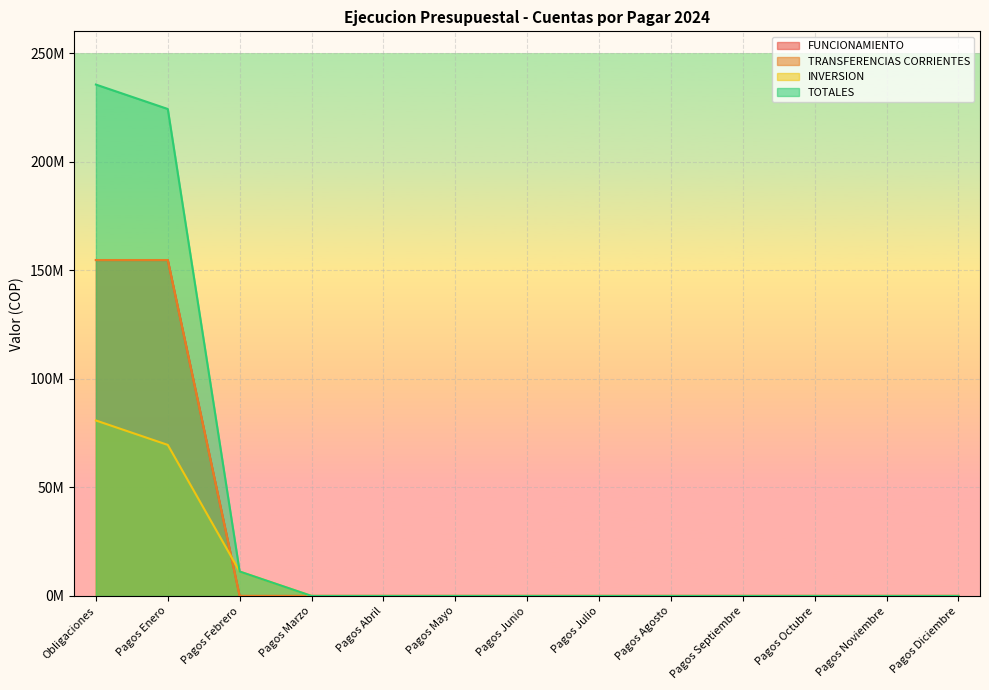

Reading right to left, list all the values displayed in this chart.

FUNCIONAMIENTO: Pagos Diciembre=0.0	Pagos Noviembre=0.0	Pagos Octubre=0.0	Pagos Septiembre=0.0	Pagos Agosto=0.0	Pagos Julio=0.0	Pagos Junio=0.0	Pagos Mayo=0.0	Pagos Abril=0.0	Pagos Marzo=0.0	Pagos Febrero=0.0	Pagos Enero=154682951.0	Obligaciones=154682951.0
TRANSFERENCIAS CORRIENTES: Pagos Diciembre=0.0	Pagos Noviembre=0.0	Pagos Octubre=0.0	Pagos Septiembre=0.0	Pagos Agosto=0.0	Pagos Julio=0.0	Pagos Junio=0.0	Pagos Mayo=0.0	Pagos Abril=0.0	Pagos Marzo=0.0	Pagos Febrero=0.0	Pagos Enero=154682951.0	Obligaciones=154682951.0
INVERSION: Pagos Diciembre=0.0	Pagos Noviembre=0.0	Pagos Octubre=0.0	Pagos Septiembre=0.0	Pagos Agosto=0.0	Pagos Julio=0.0	Pagos Junio=0.0	Pagos Mayo=0.0	Pagos Abril=0.0	Pagos Marzo=0.0	Pagos Febrero=11248400.0	Pagos Enero=69553717.5	Obligaciones=80802117.5
TOTALES: Pagos Diciembre=0.0	Pagos Noviembre=0.0	Pagos Octubre=0.0	Pagos Septiembre=0.0	Pagos Agosto=0.0	Pagos Julio=0.0	Pagos Junio=0.0	Pagos Mayo=0.0	Pagos Abril=0.0	Pagos Marzo=0.0	Pagos Febrero=11248400.0	Pagos Enero=224236668.5	Obligaciones=235485068.5